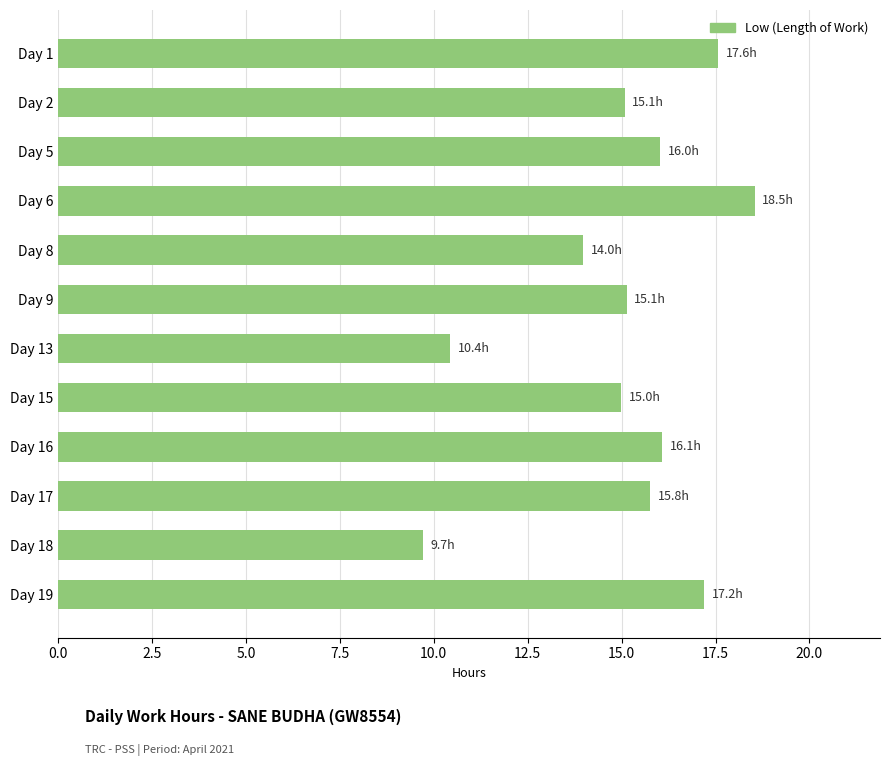

Read the value at Day 1.

17.6